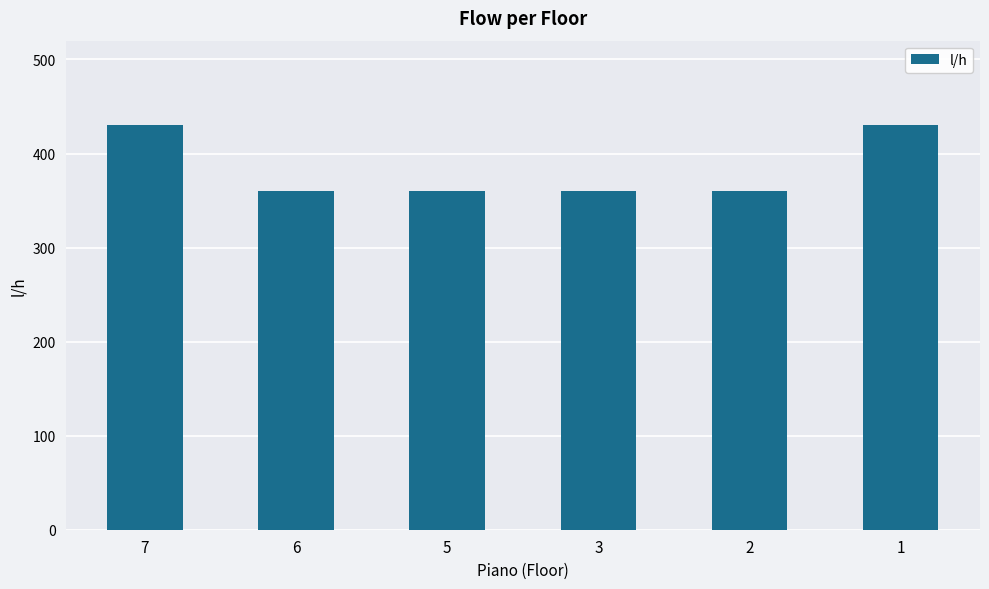

Between 5 and 1, which is larger?

1